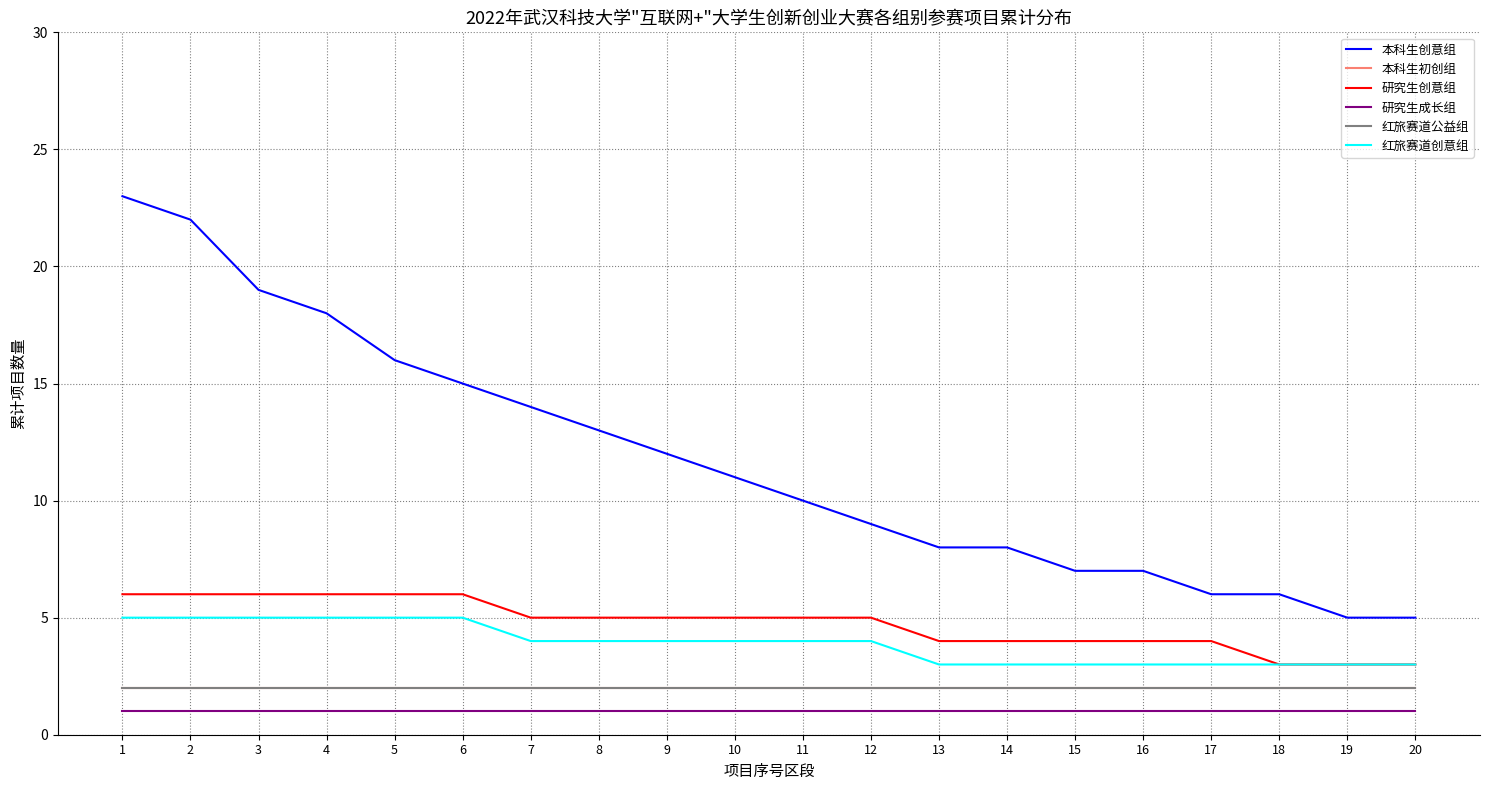

Which series has the widest spread of values?

本科生创意组